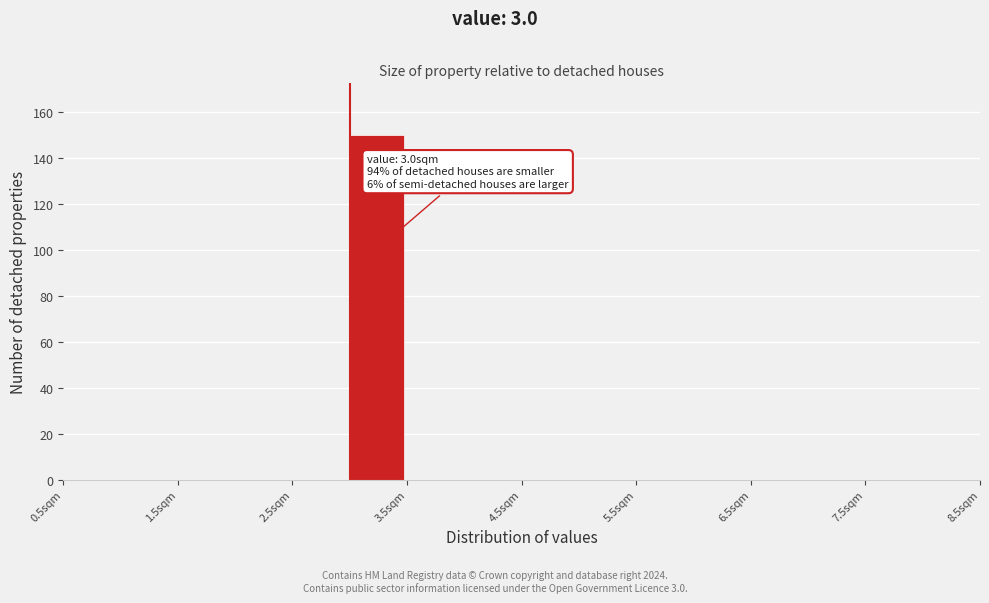

Over which range of the x-axis is the bar tallest?

3.0 to 3.5